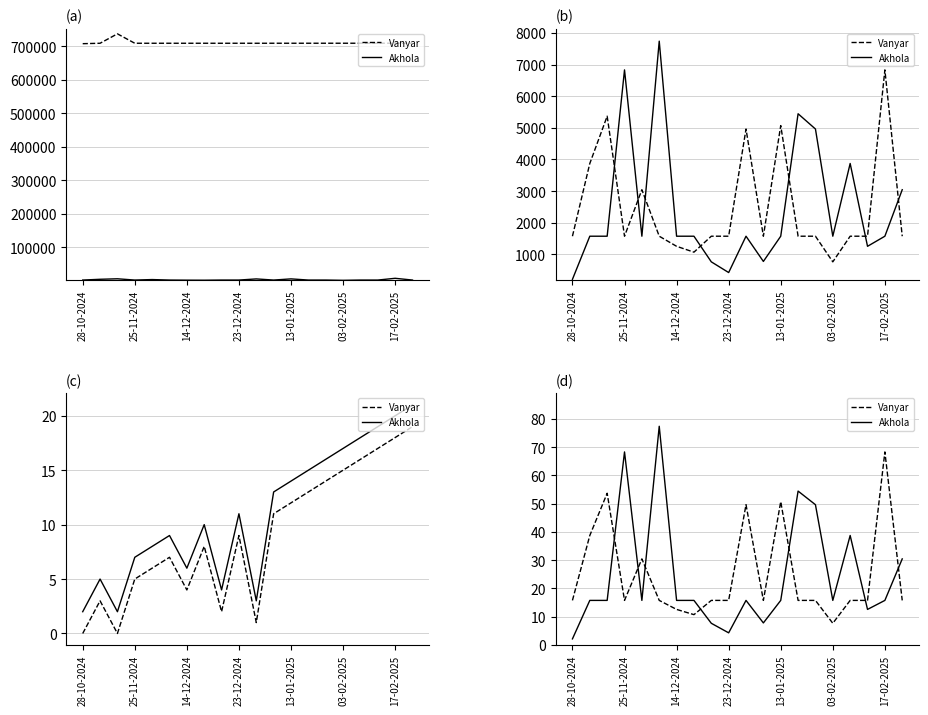

What value does the Vanyar series have at 10?

49.6